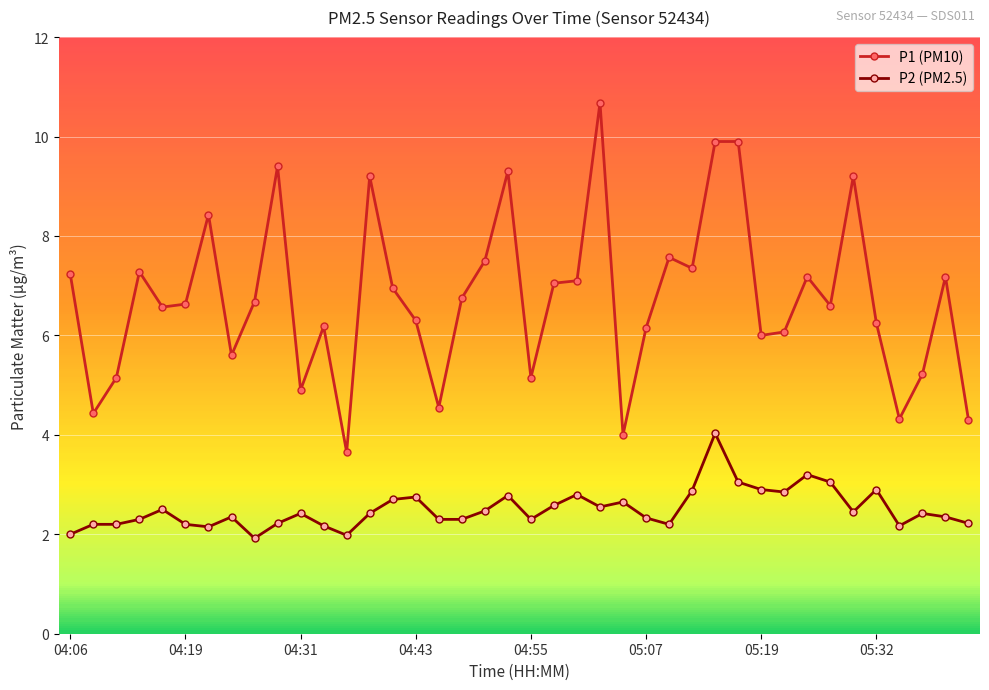

What is the difference between the second highest and minimum values in the P2 (PM2.5) series?

1.3